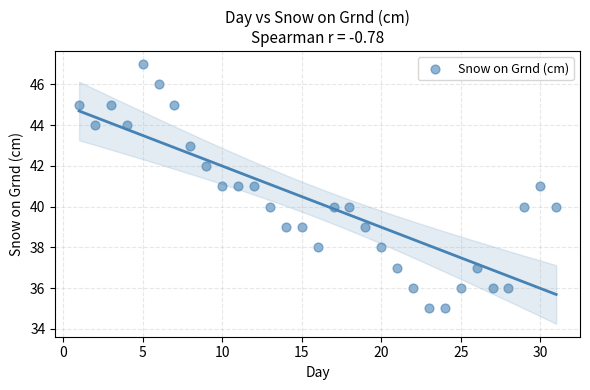

What is the range of Y values (max minus min)?

12